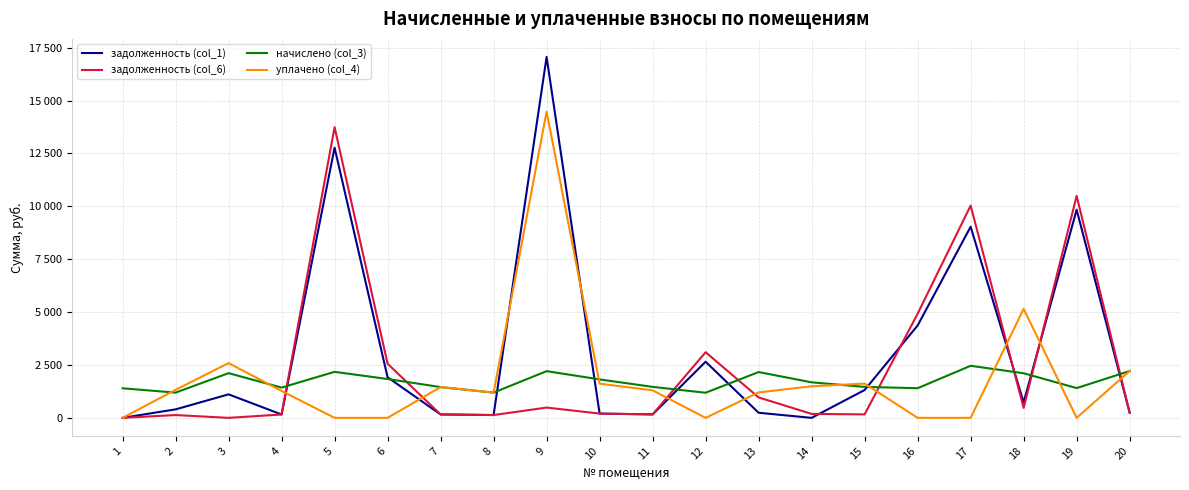

True or false: задолженность (col_6) has a value of 163.1 at 15.

True